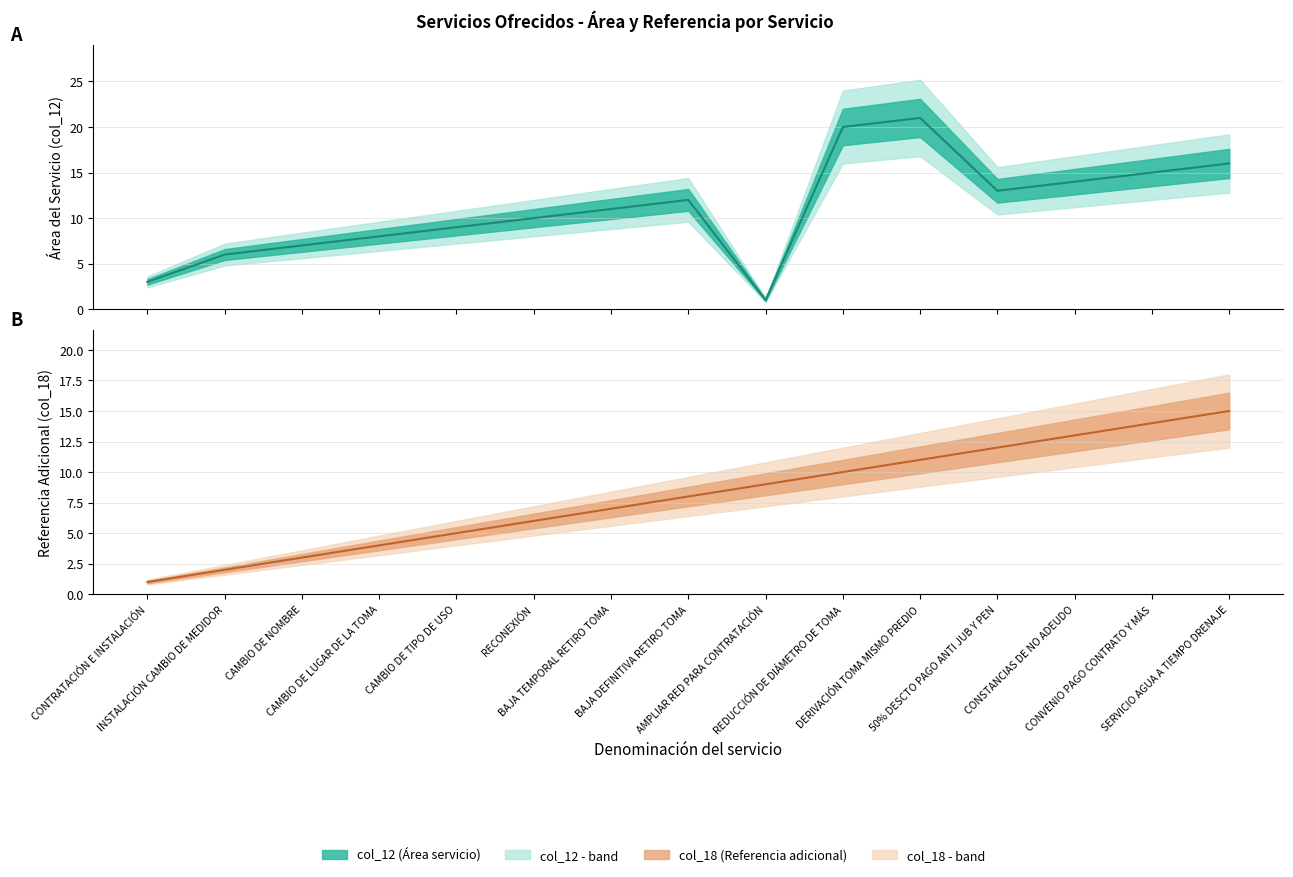

Between CONSTANCIAS DE NO ADEUDO and CAMBIO DE TIPO DE USO, which is larger?

CONSTANCIAS DE NO ADEUDO